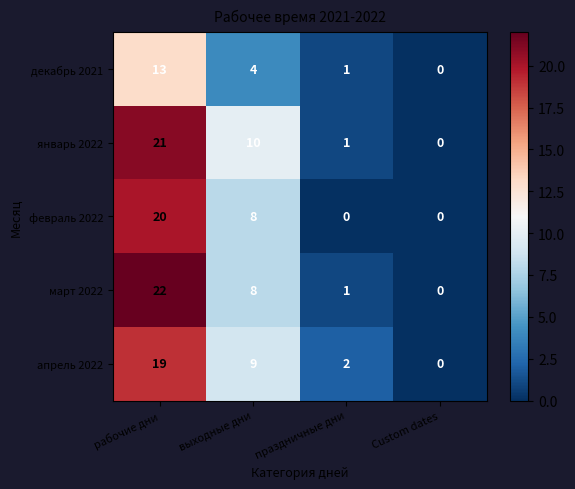

Reading left to right, list all the values displayed in this chart.

декабрь 2021: рабочие дни=13	выходные дни=4	праздничные дни=1	Custom dates=0
январь 2022: рабочие дни=21	выходные дни=10	праздничные дни=1	Custom dates=0
февраль 2022: рабочие дни=20	выходные дни=8	праздничные дни=0	Custom dates=0
март 2022: рабочие дни=22	выходные дни=8	праздничные дни=1	Custom dates=0
апрель 2022: рабочие дни=19	выходные дни=9	праздничные дни=2	Custom dates=0